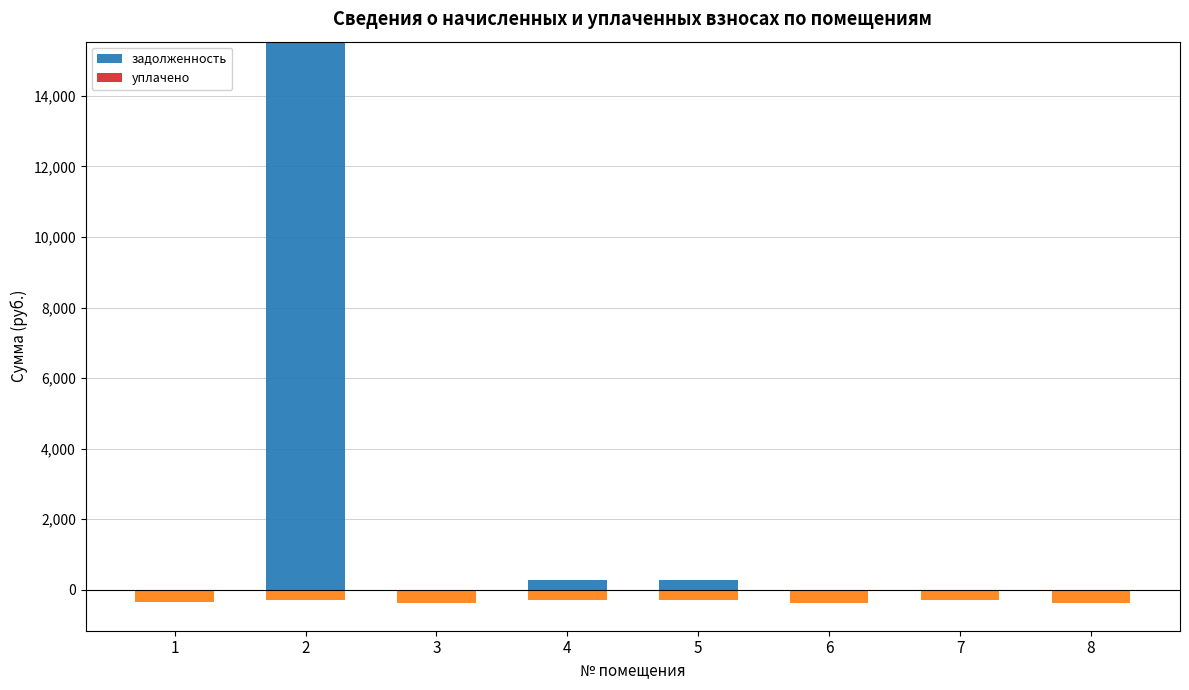

Read the задолженность value at 5.

289.0